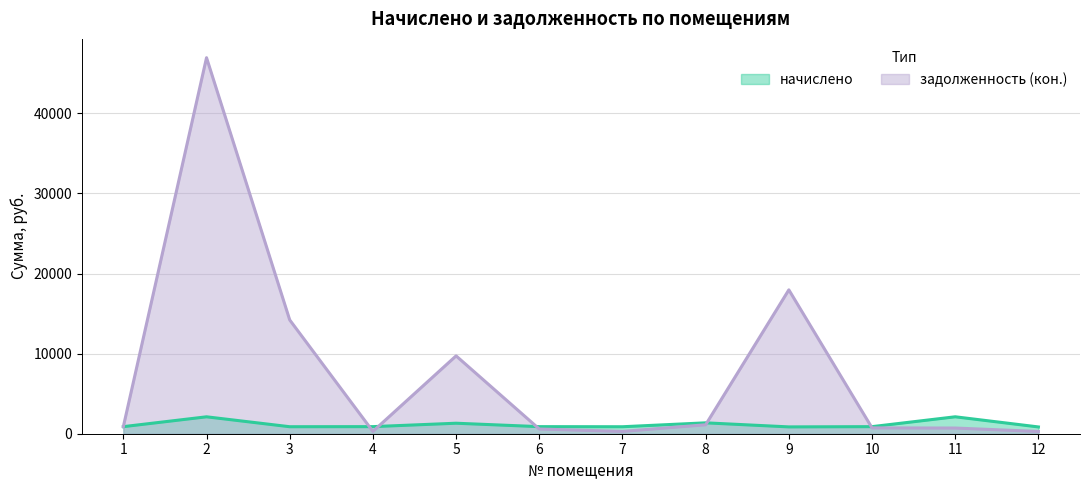

What are all the series names shown in the legend?

начислено, задолженность (кон.)